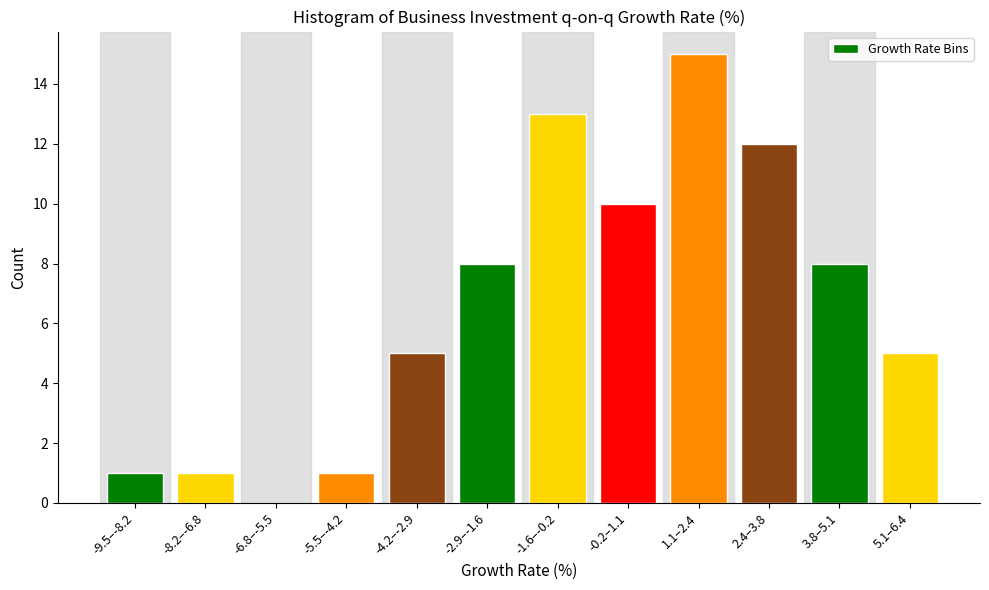

Reading right to left, transcribe all the data shown in this chart.

5.1–6.4=5	3.8–5.1=8	2.4–3.8=12	1.1–2.4=15	-0.2–1.1=10	-1.6–-0.2=13	-2.9–-1.6=8	-4.2–-2.9=5	-5.5–-4.2=1	-6.8–-5.5=0	-8.2–-6.8=1	-9.5–-8.2=1